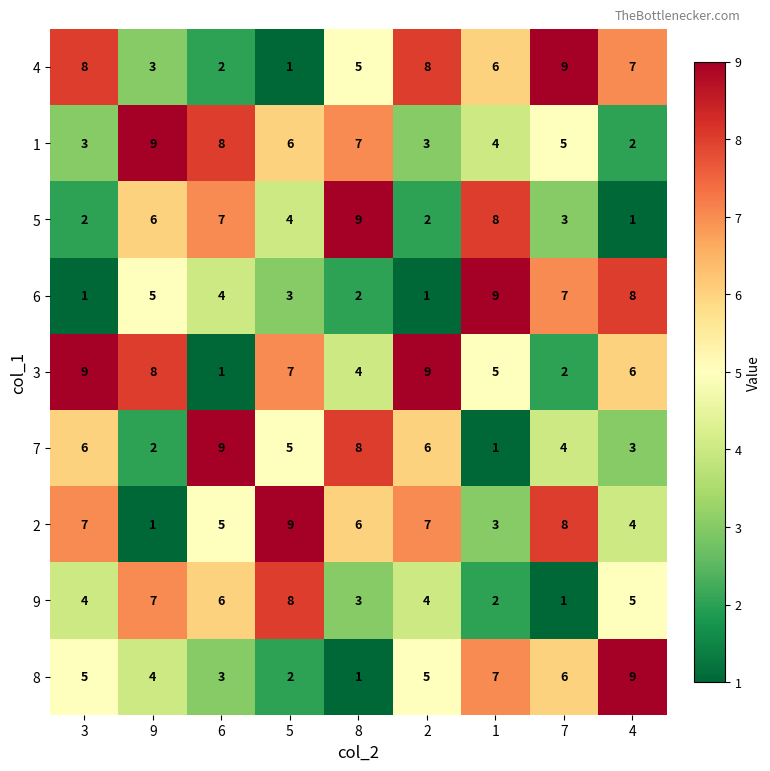

What is the maximum value shown in the chart?

9